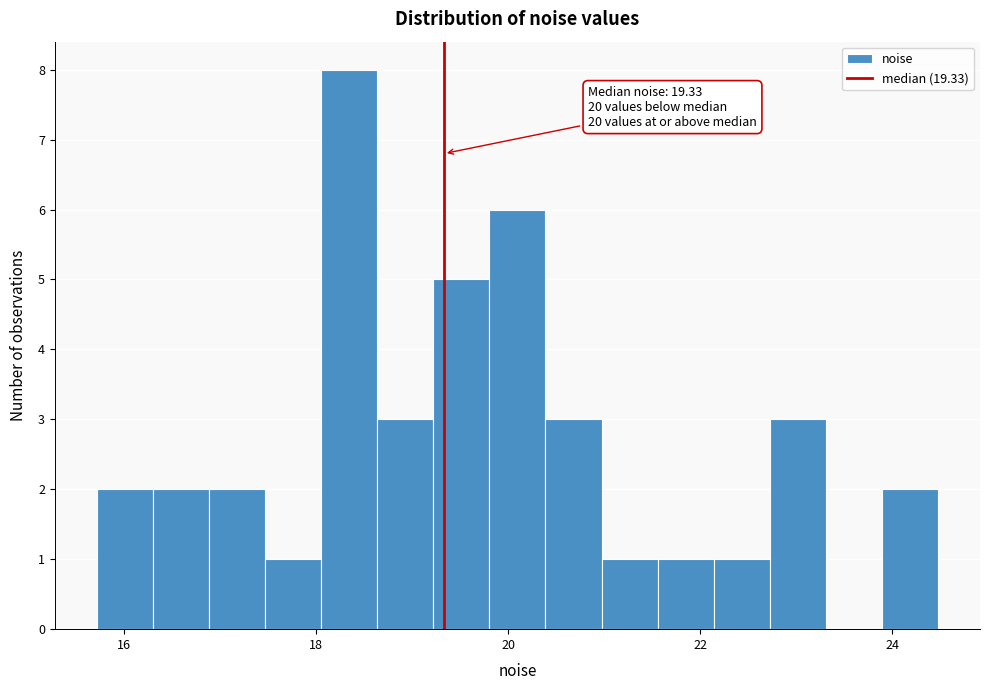

Read against the x-axis, roughly where is the centre of the tallest bar?

18.4